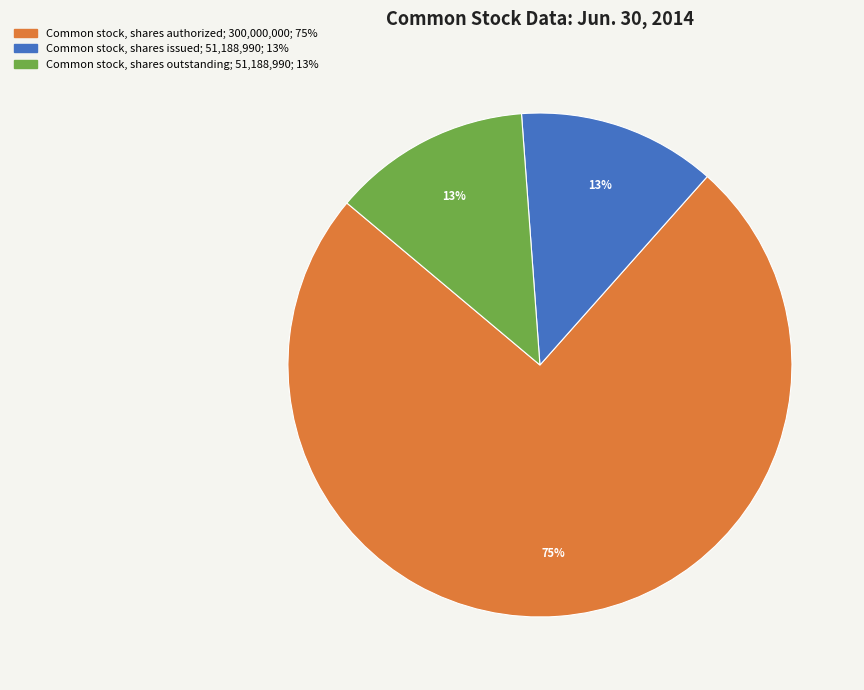

The Common stock, shares outstanding slice represents 18% of the pie. True or false?

False